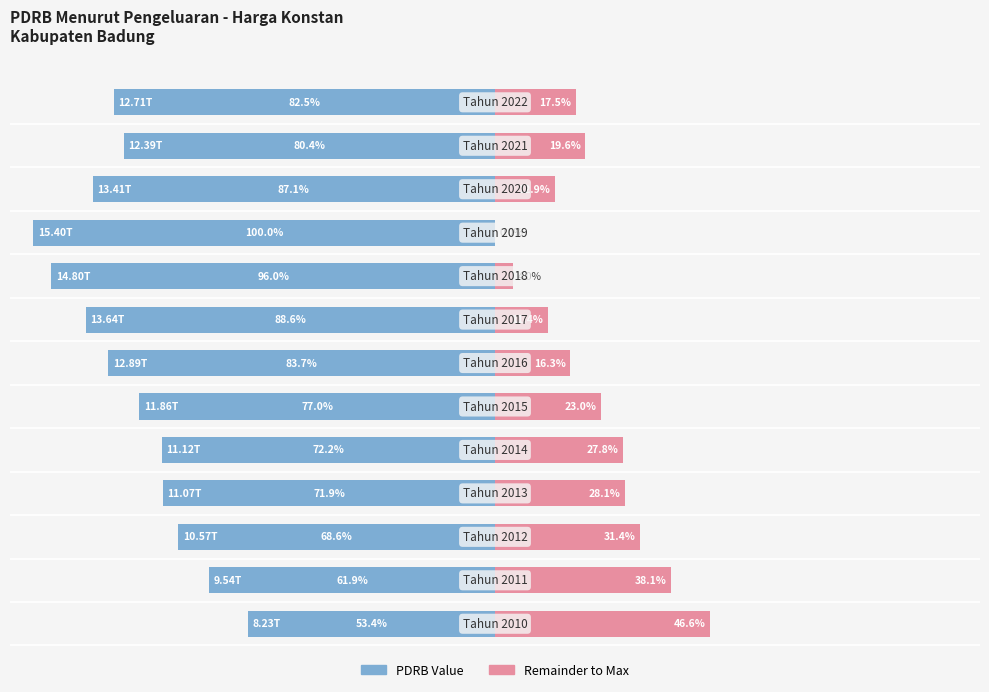

Reading left to right, extract all data points from this chart.

PDRB Value: 0=-53.4	1=-61.9	2=-68.6	3=-71.9	4=-72.2	5=-77.0	6=-83.7	7=-88.6	8=-96.0	9=-100.0	10=-87.1	11=-80.4	12=-82.5
Remainder: 0=46.6	1=38.1	2=31.4	3=28.1	4=27.8	5=23.0	6=16.3	7=11.4	8=4.0	9=0.0	10=12.9	11=19.6	12=17.5